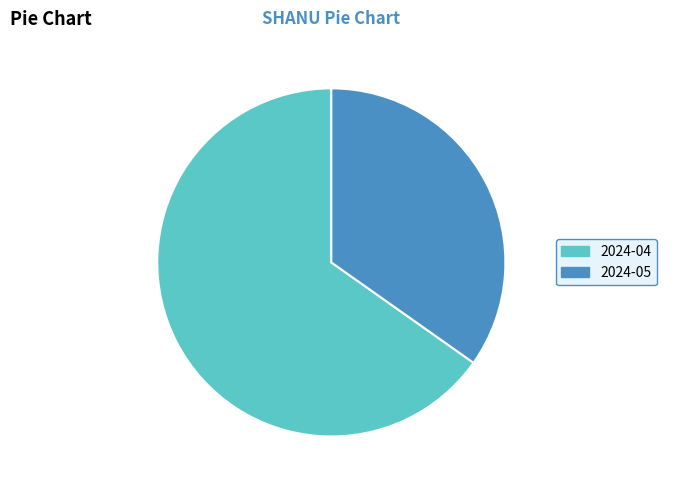

Does any single category account for the majority?

Yes